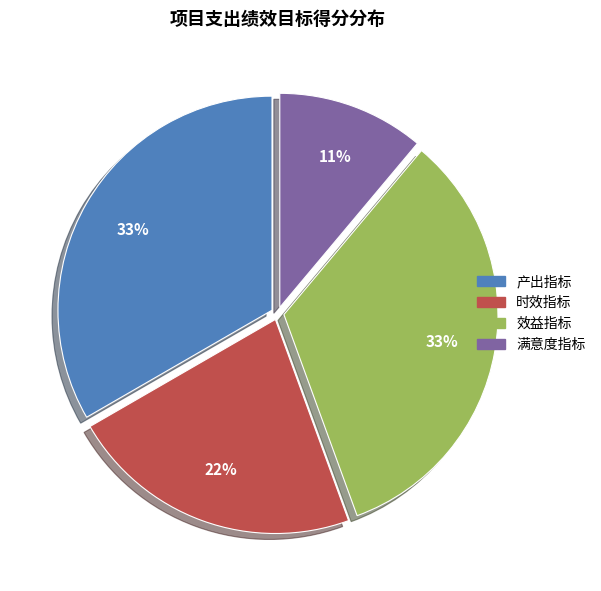

Do 时效指标 and 满意度指标 together represent more than half of the pie?

No